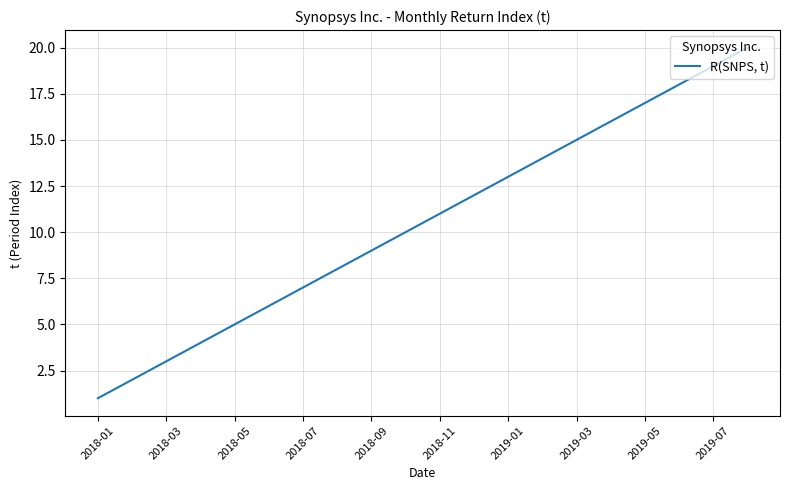

What is the maximum value shown in the chart?

20